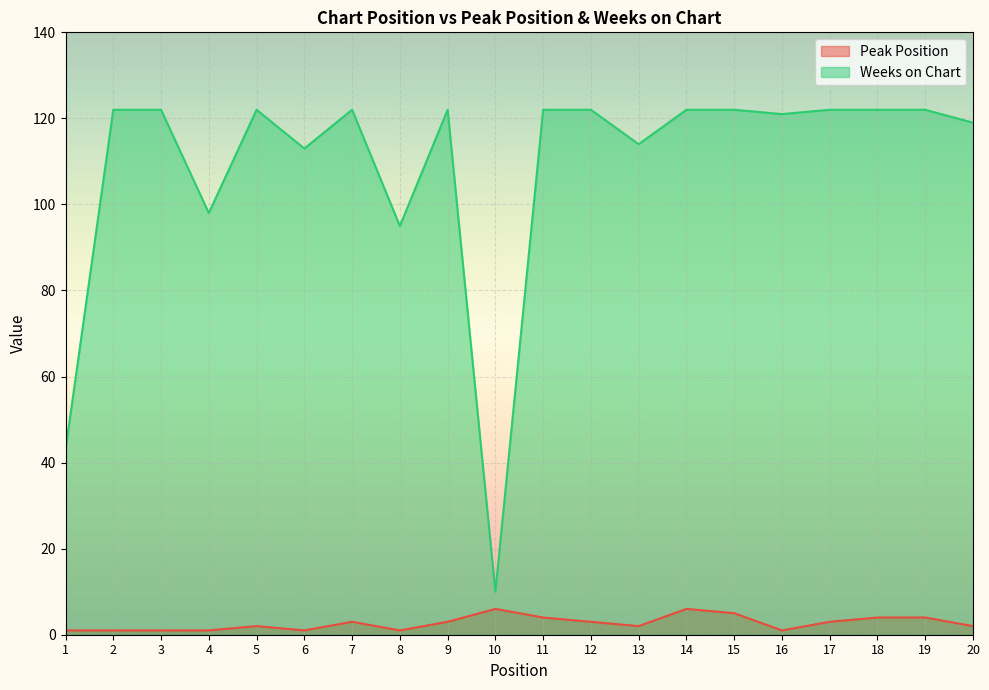

How many lines are shown in the chart?

2